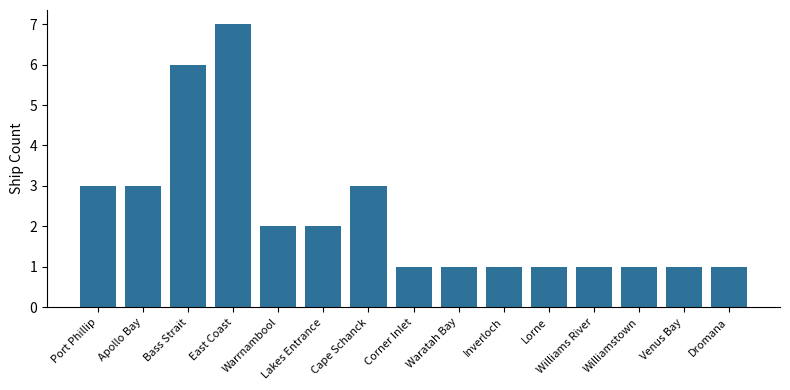

Reading left to right, what are all the values shown in this chart?

Port Phillip=3	Apollo Bay=3	Bass Strait=6	East Coast=7	Warrnambool=2	Lakes Entrance=2	Cape Schanck=3	Corner Inlet=1	Waratah Bay=1	Inverloch=1	Lorne=1	Williams River=1	Williamstown=1	Venus Bay=1	Dromana=1